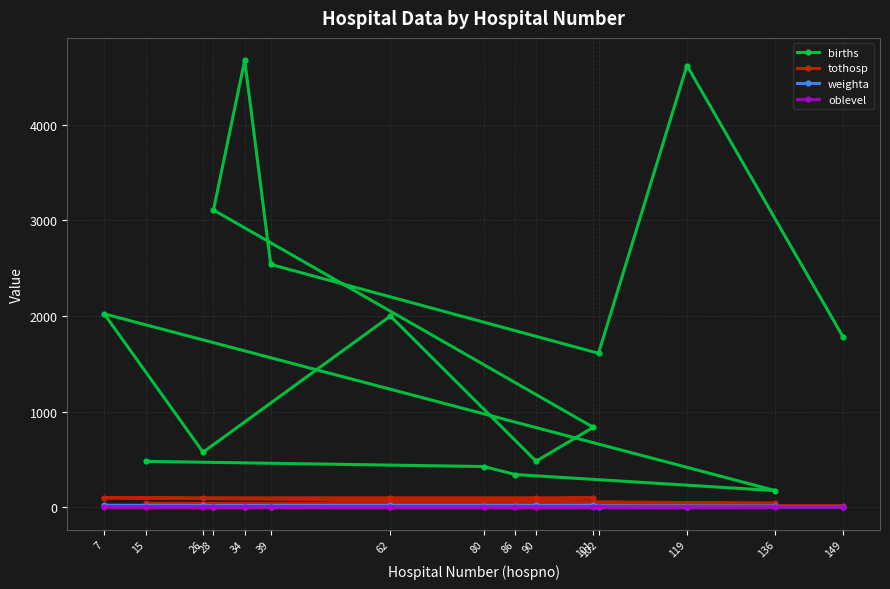

True or false: births and weighta cross at least once.

False